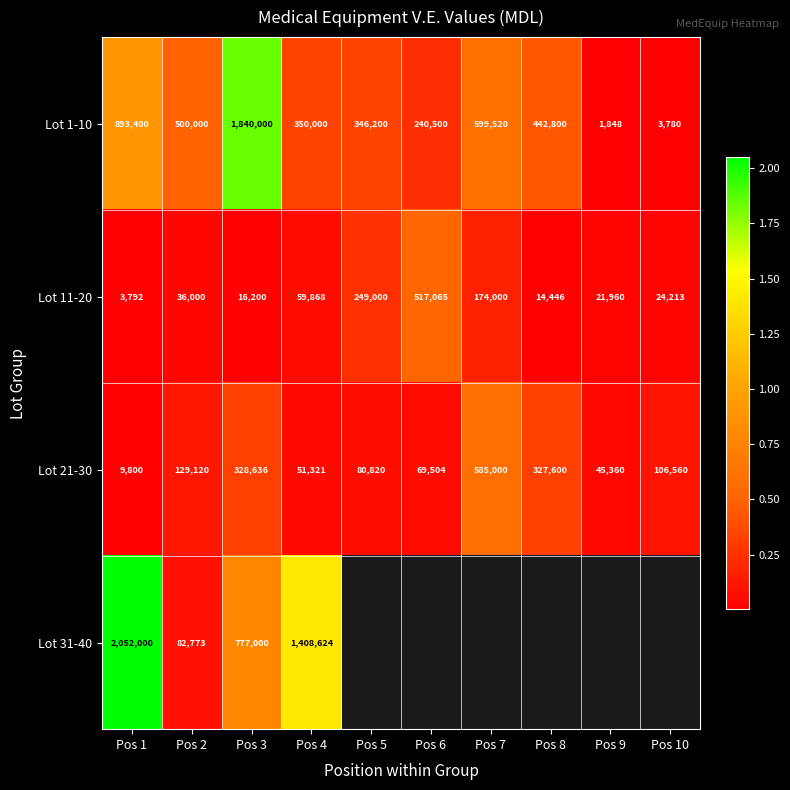

What is the total value across all series at Pos 2?

747893